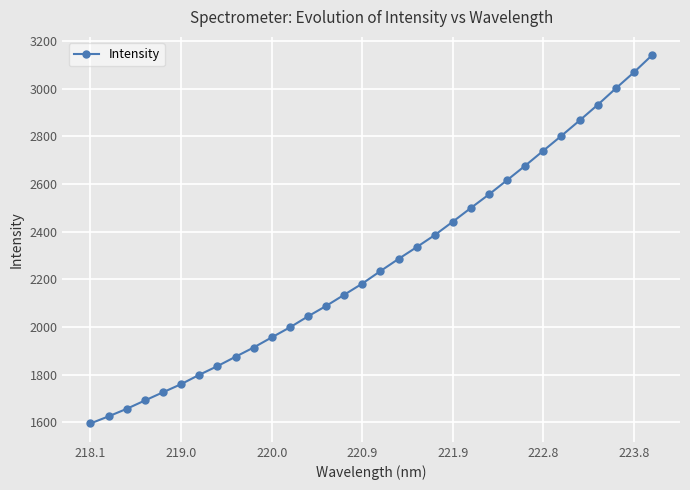

What is the minimum value shown in the chart?

1594.8